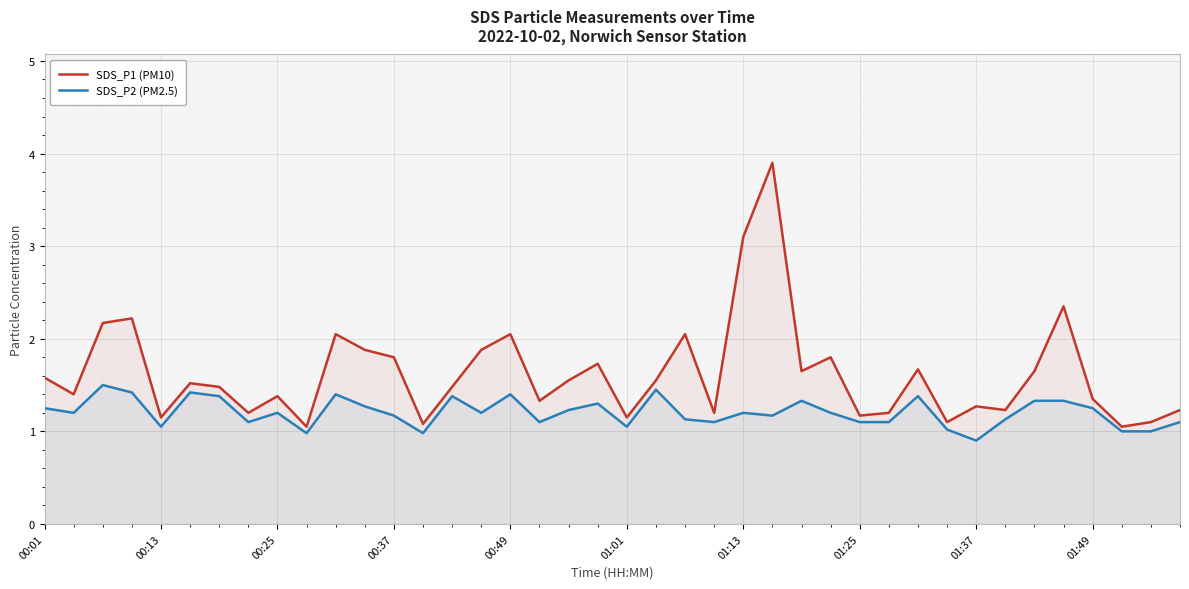

Which series has the widest spread of values?

SDS_P1 (PM10)